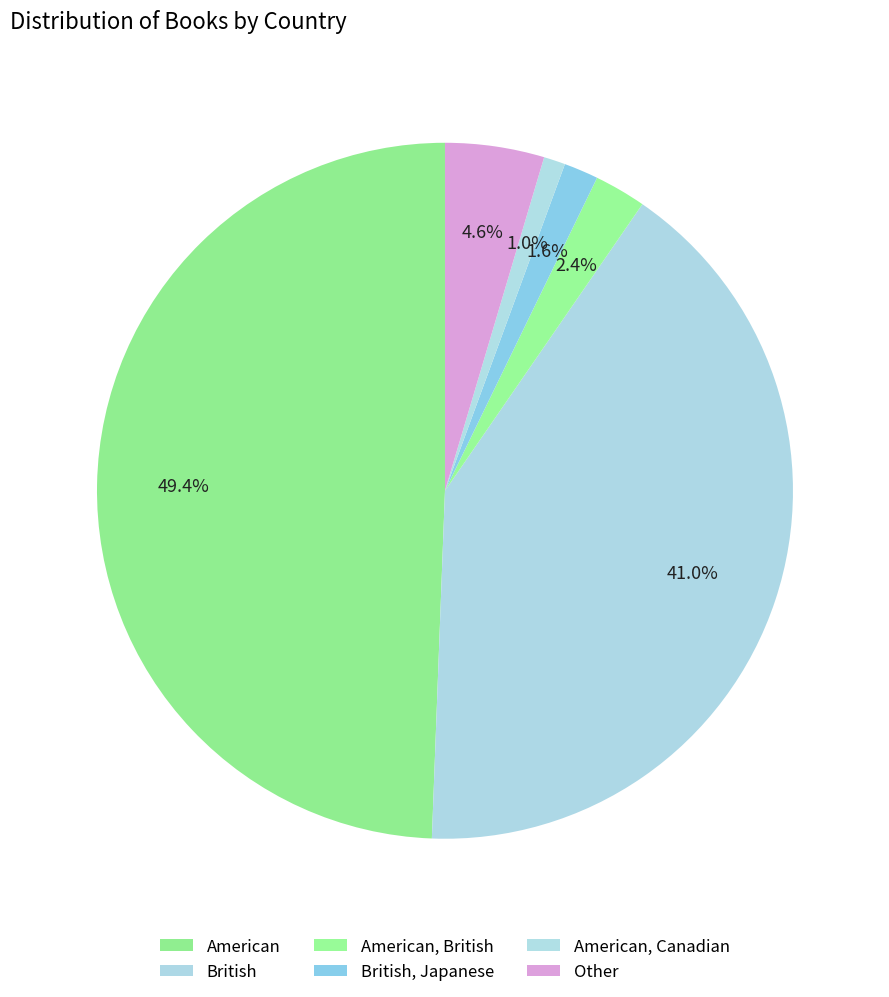

Count the number of slices in the pie.

6